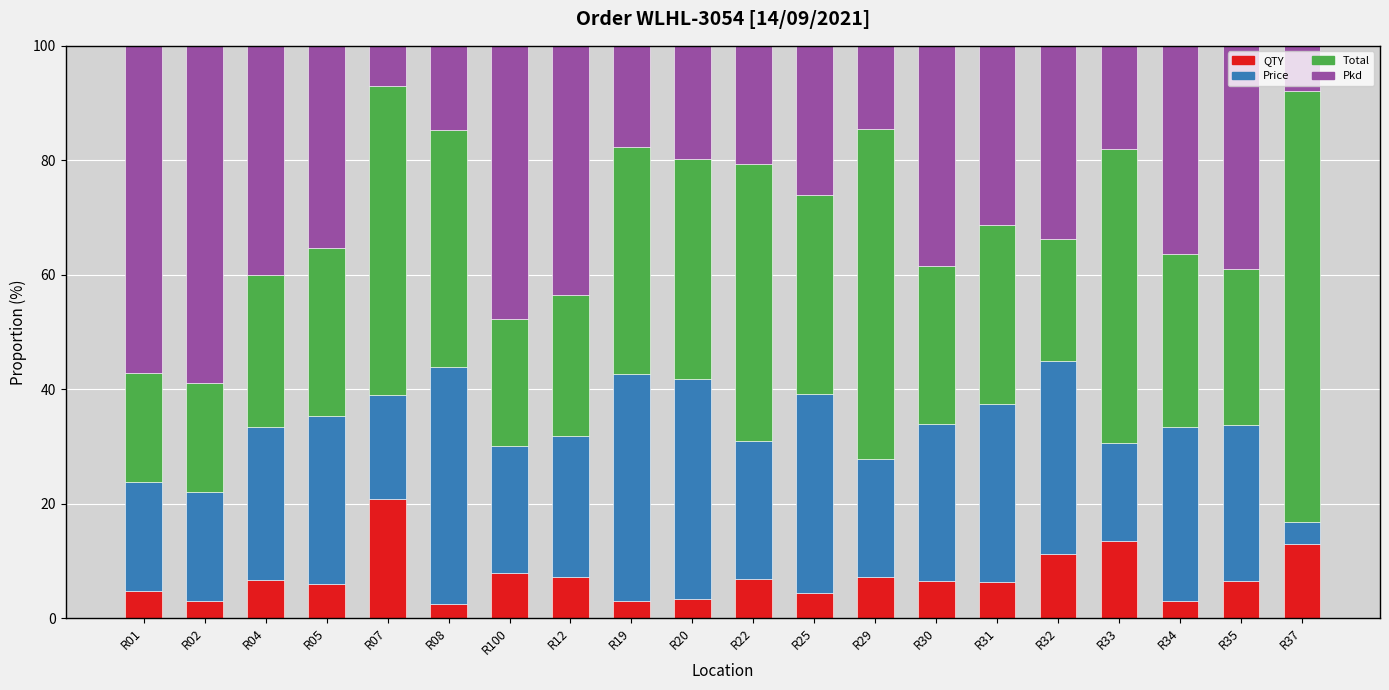

The value of QTY at R35 is 3.5. True or false?

False